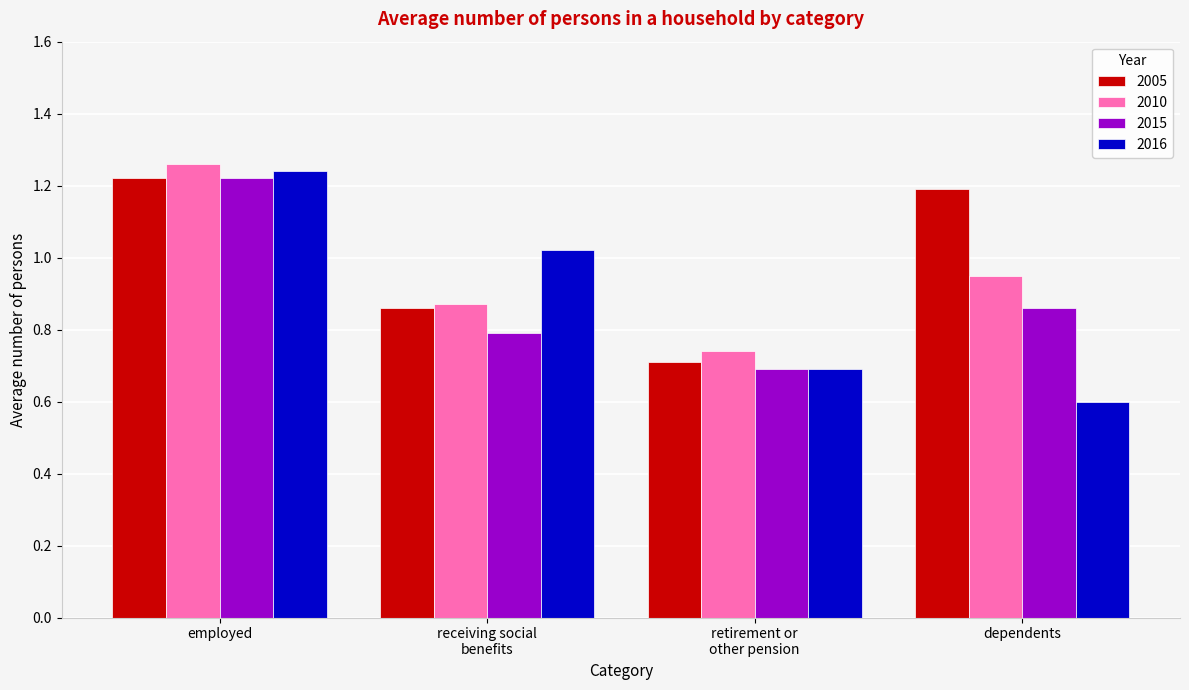

What is the value of the 2015 bar at the 2nd from the left?

0.8